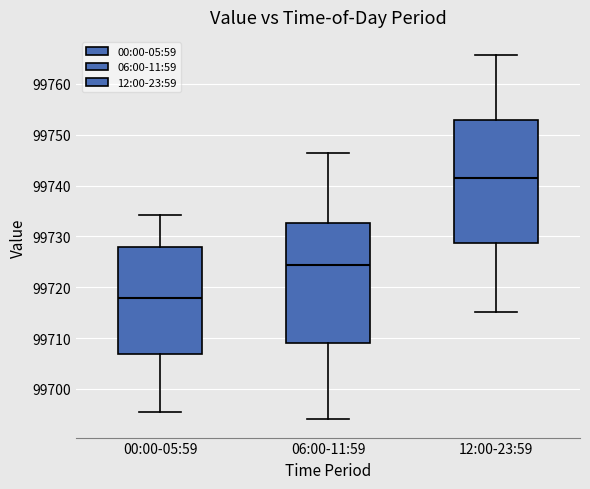

Which box's median line is the lowest?

00:00-05:59